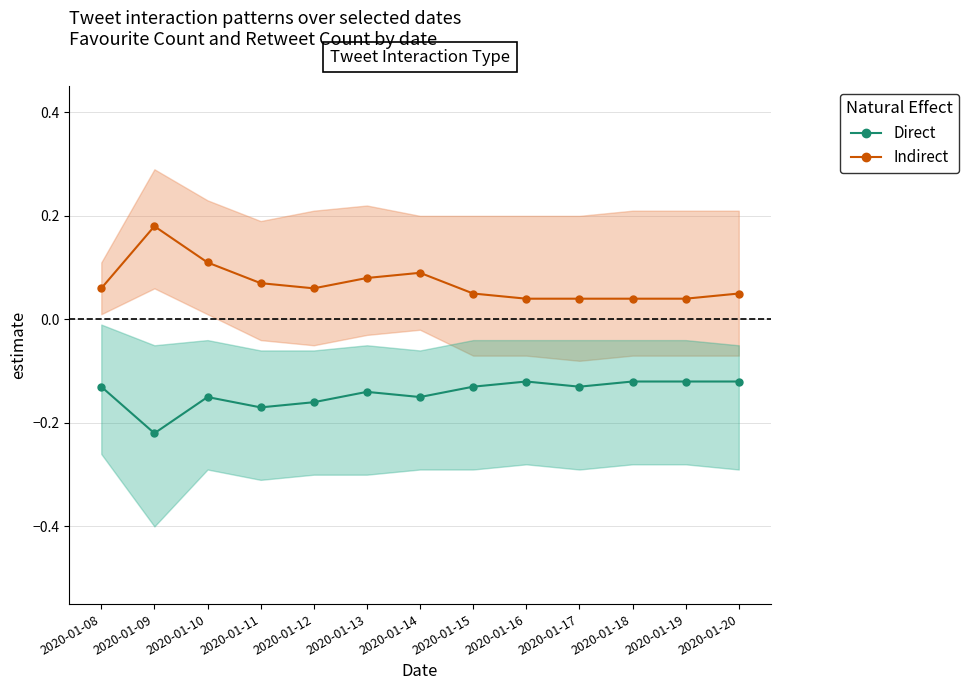

Count the Indirect values in the range 0 to 1.

13